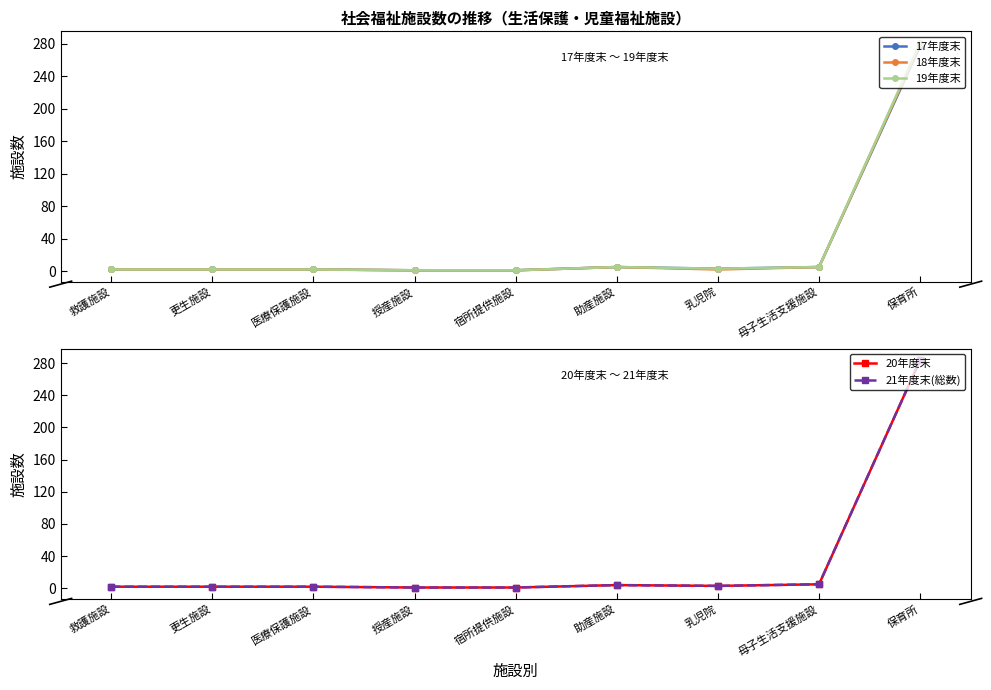

True or false: 17年度末 and 18年度末 intersect in this chart.

False